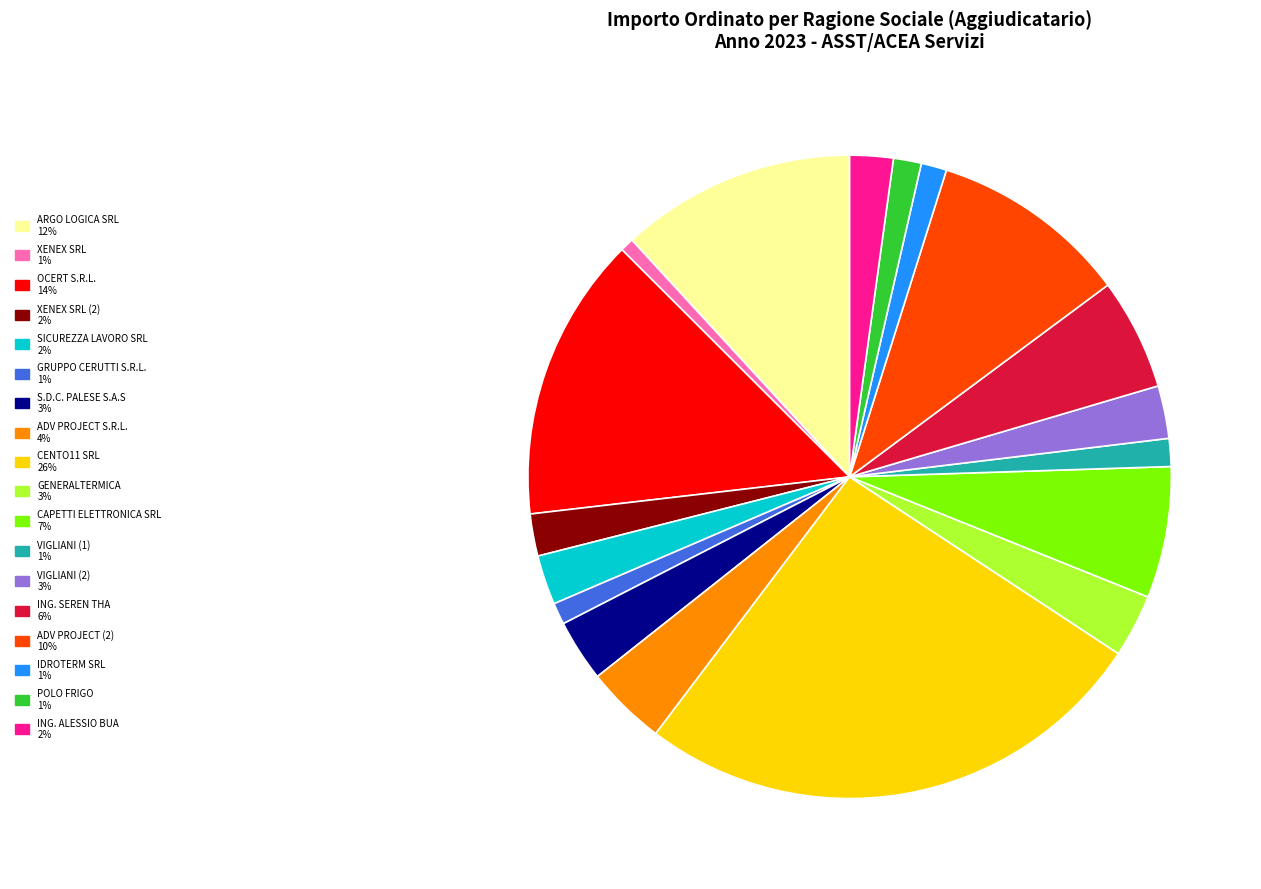

Does any single category account for the majority?

No